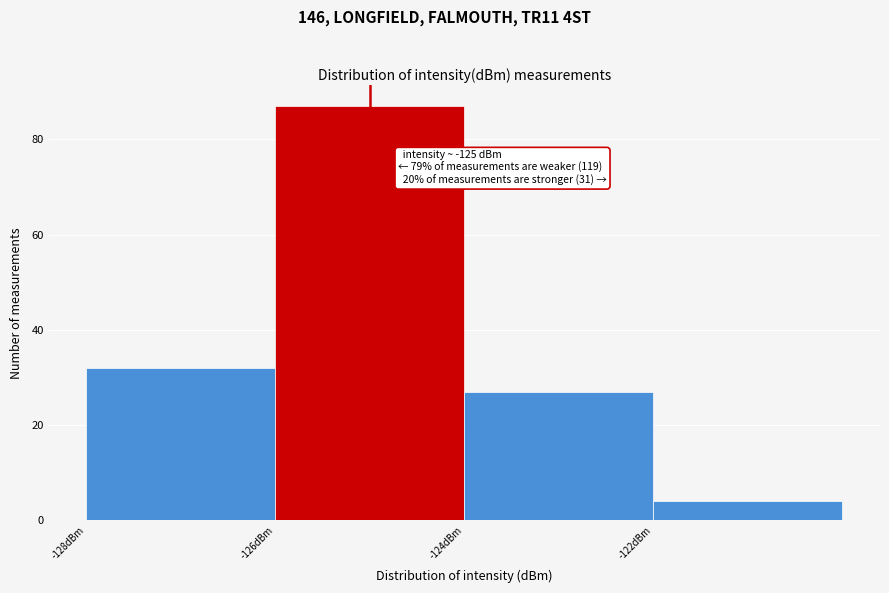

Over which range of the x-axis is the bar tallest?

-126 to -124